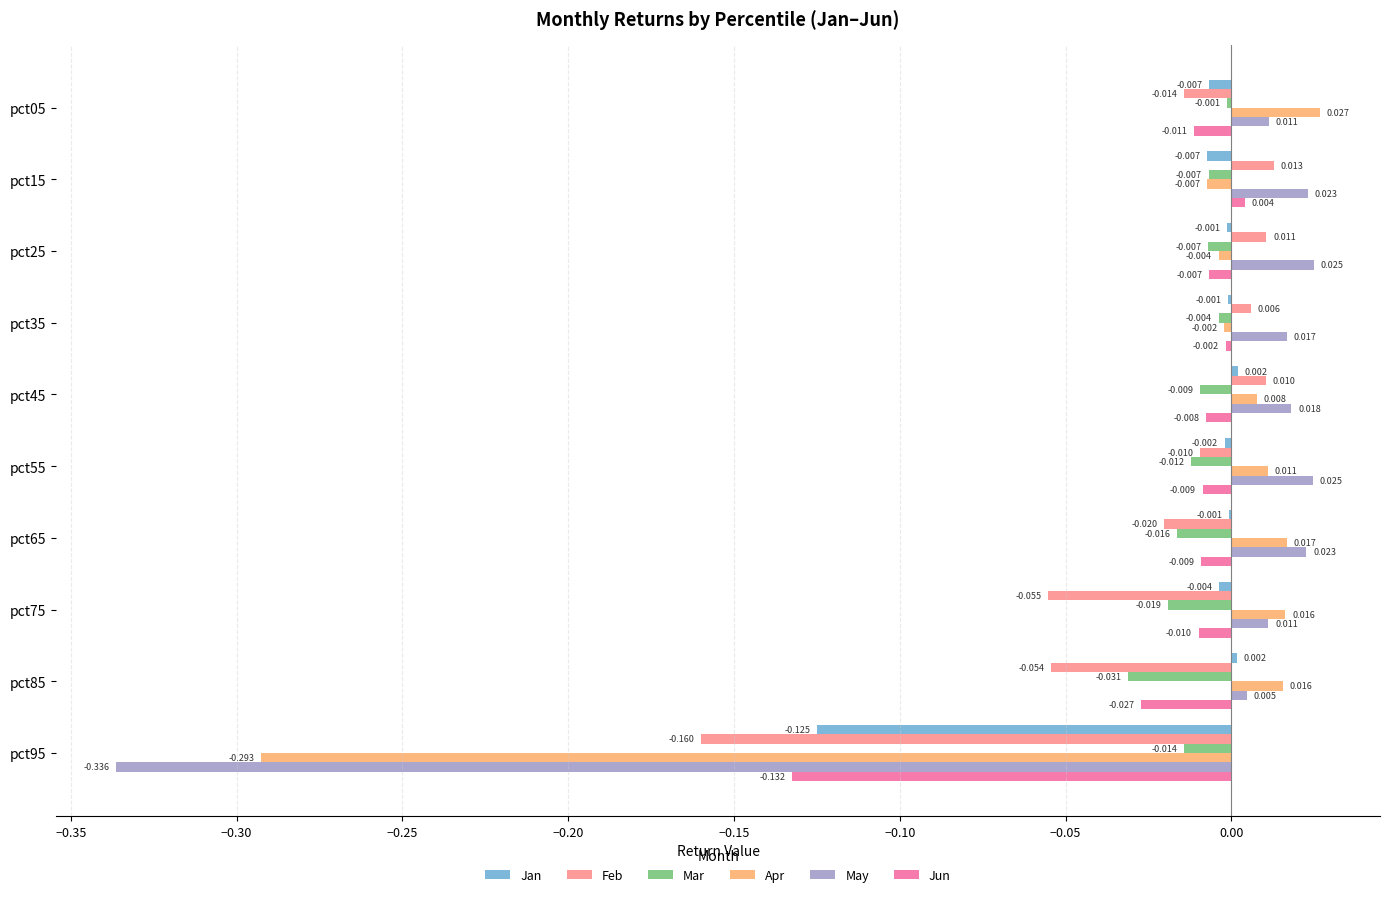

Which series has the largest total across all categories?

Mar